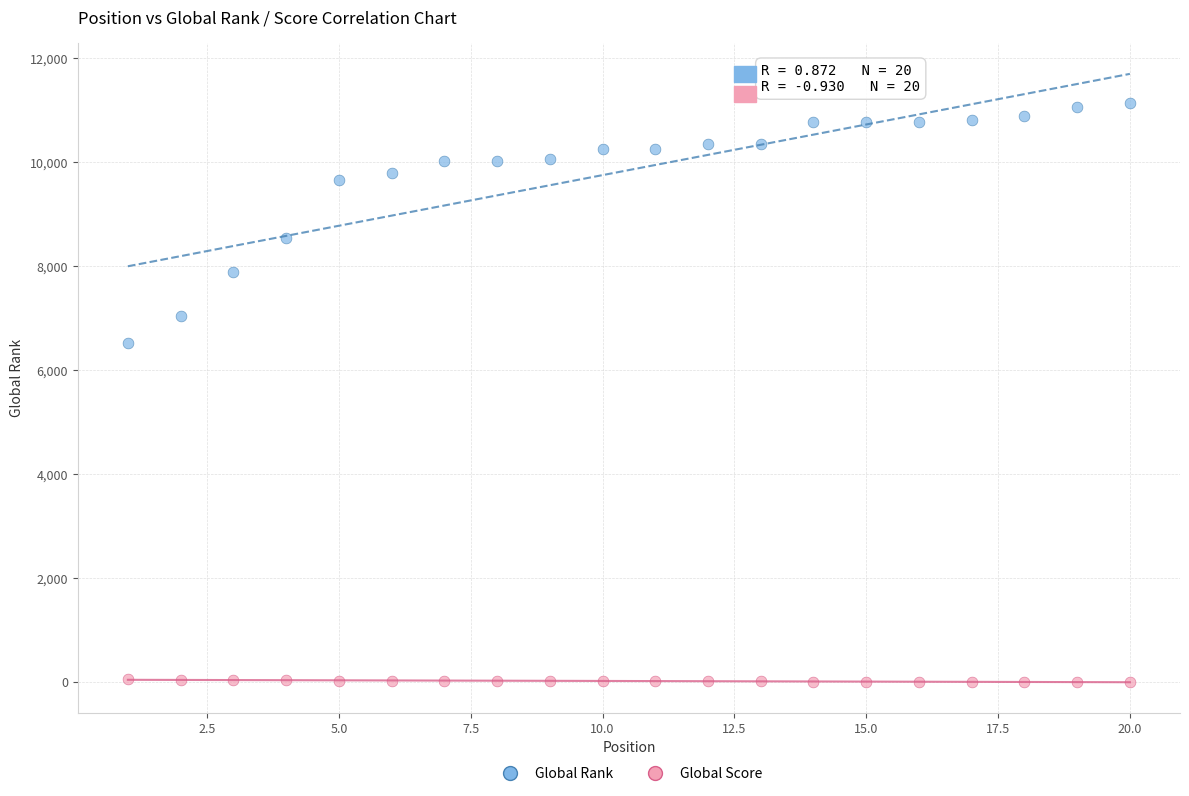

Which series has the widest spread of Y values?

Global Rank